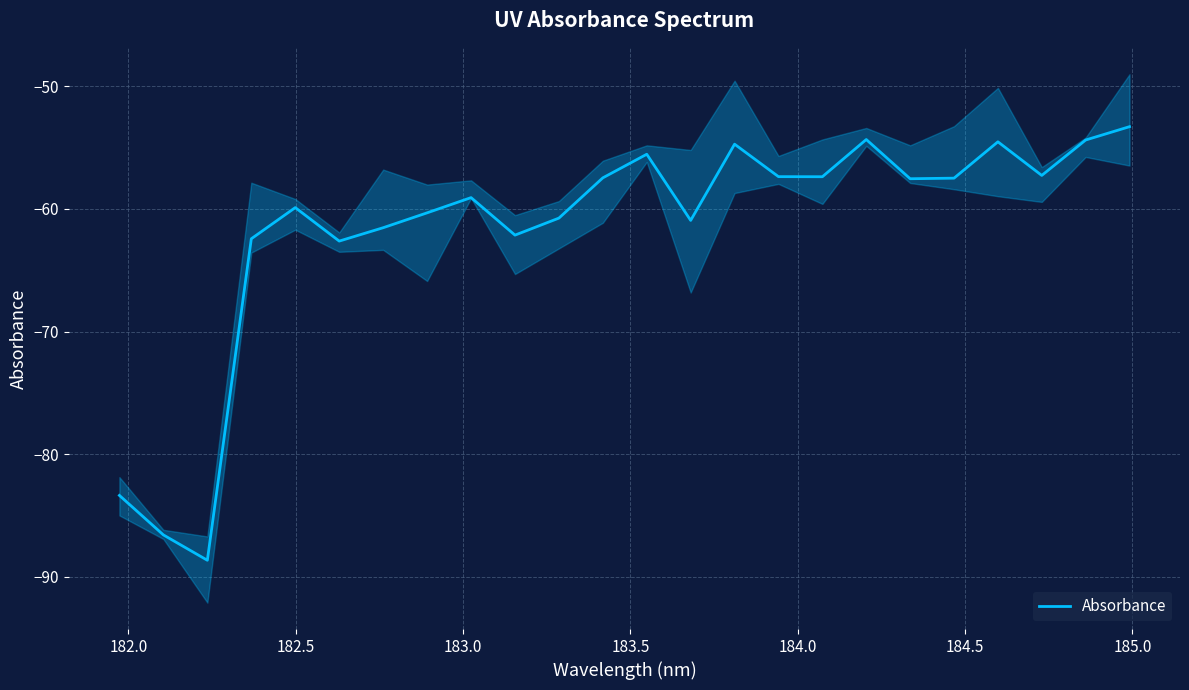

What is the lowest value of the Absorbance series?

-88.6